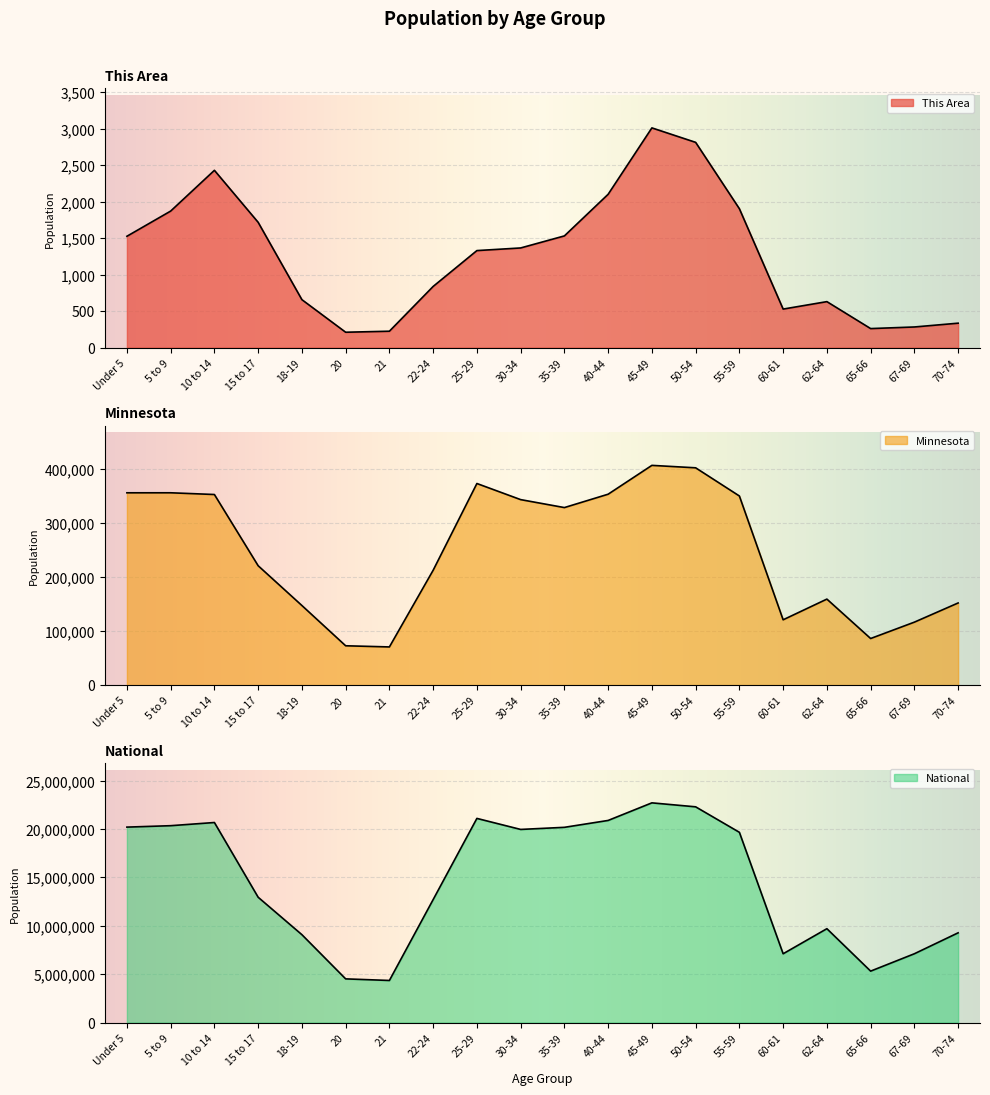

Between 60-61 and 67-69, which series saw the biggest shift?

Minnesota